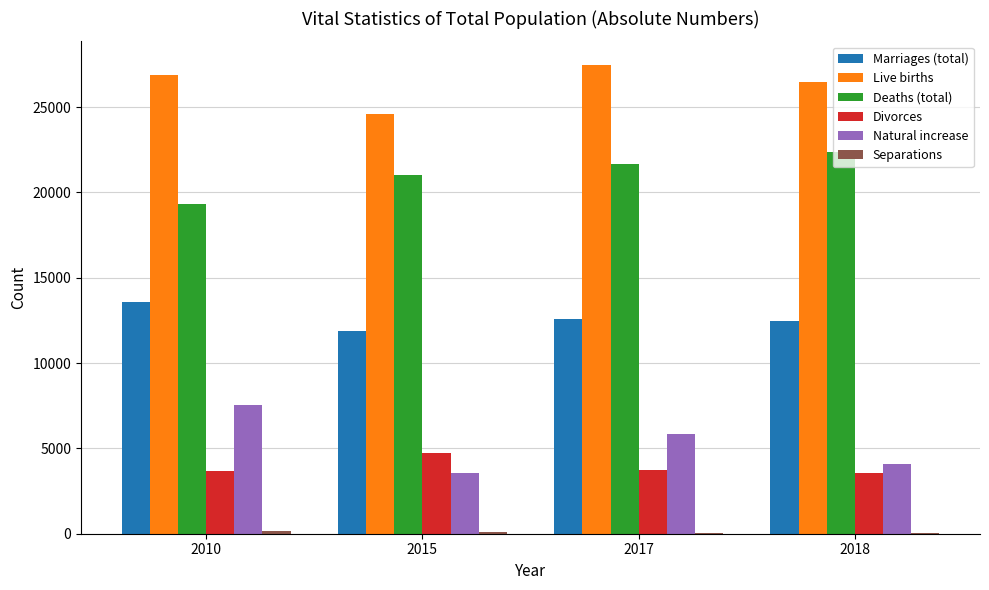

What is the average value of the Live births series?

26366